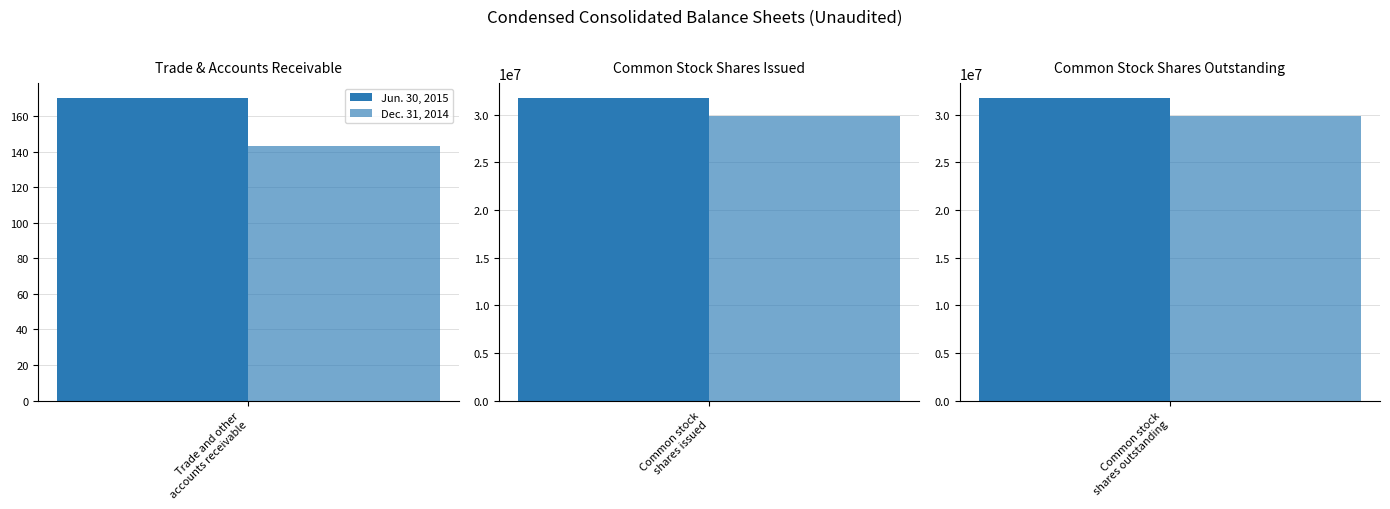

Rank the series at Trade and other
accounts receivable from highest to lowest value.

Jun. 30, 2015, Dec. 31, 2014